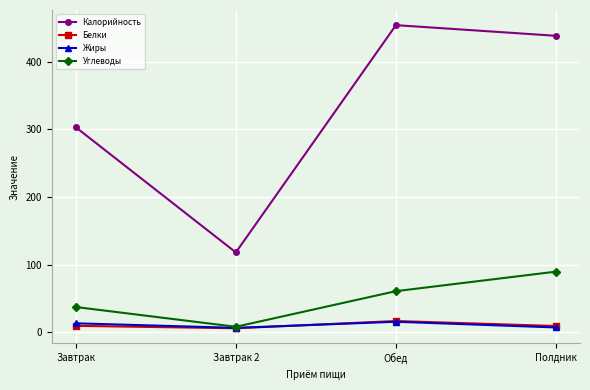

What are all the series names shown in the legend?

Калорийность, Белки, Жиры, Углеводы